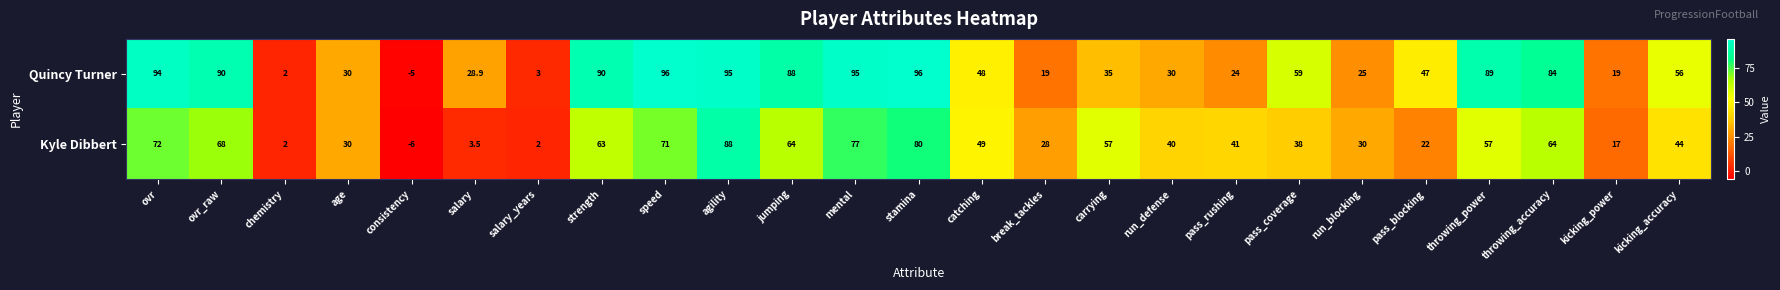

At which category is the sum across all series the highest?

agility